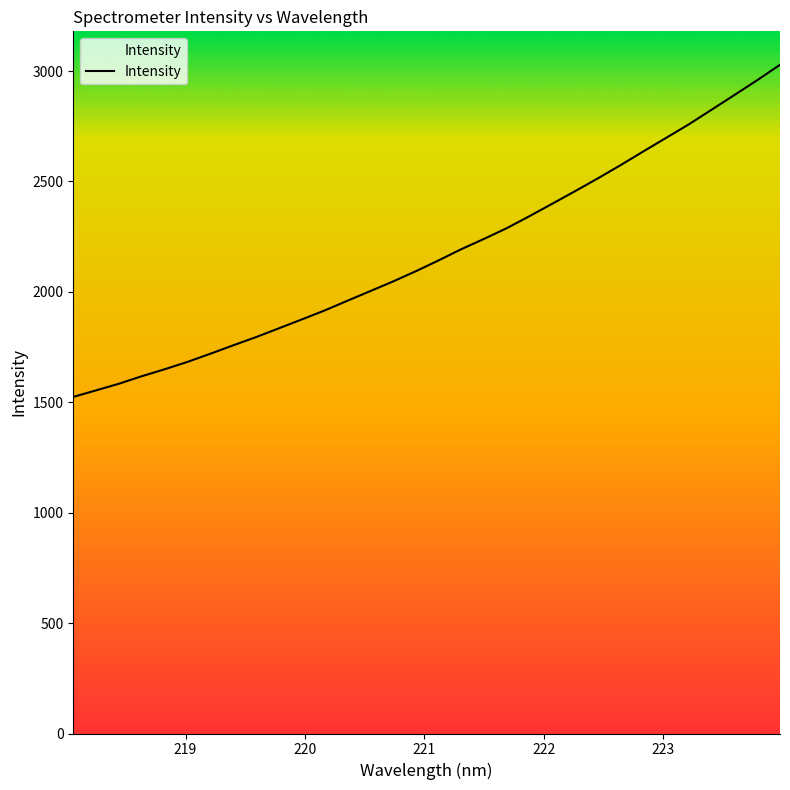

What is the greatest value displayed?

3028.6